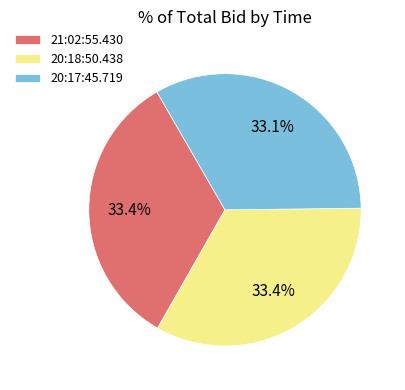

Does 20:18:50.438 account for over 50% of the chart?

No